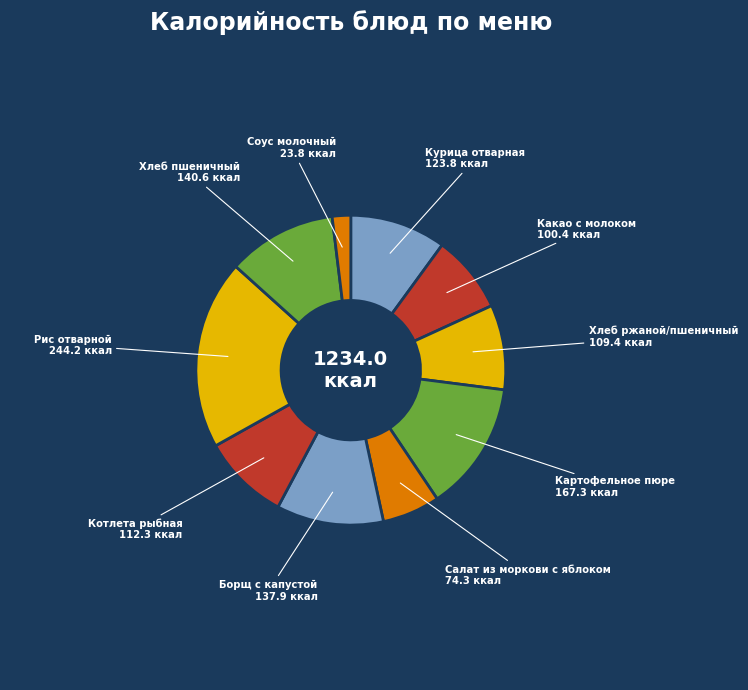

The Курица отварная slice represents 10% of the pie. True or false?

True